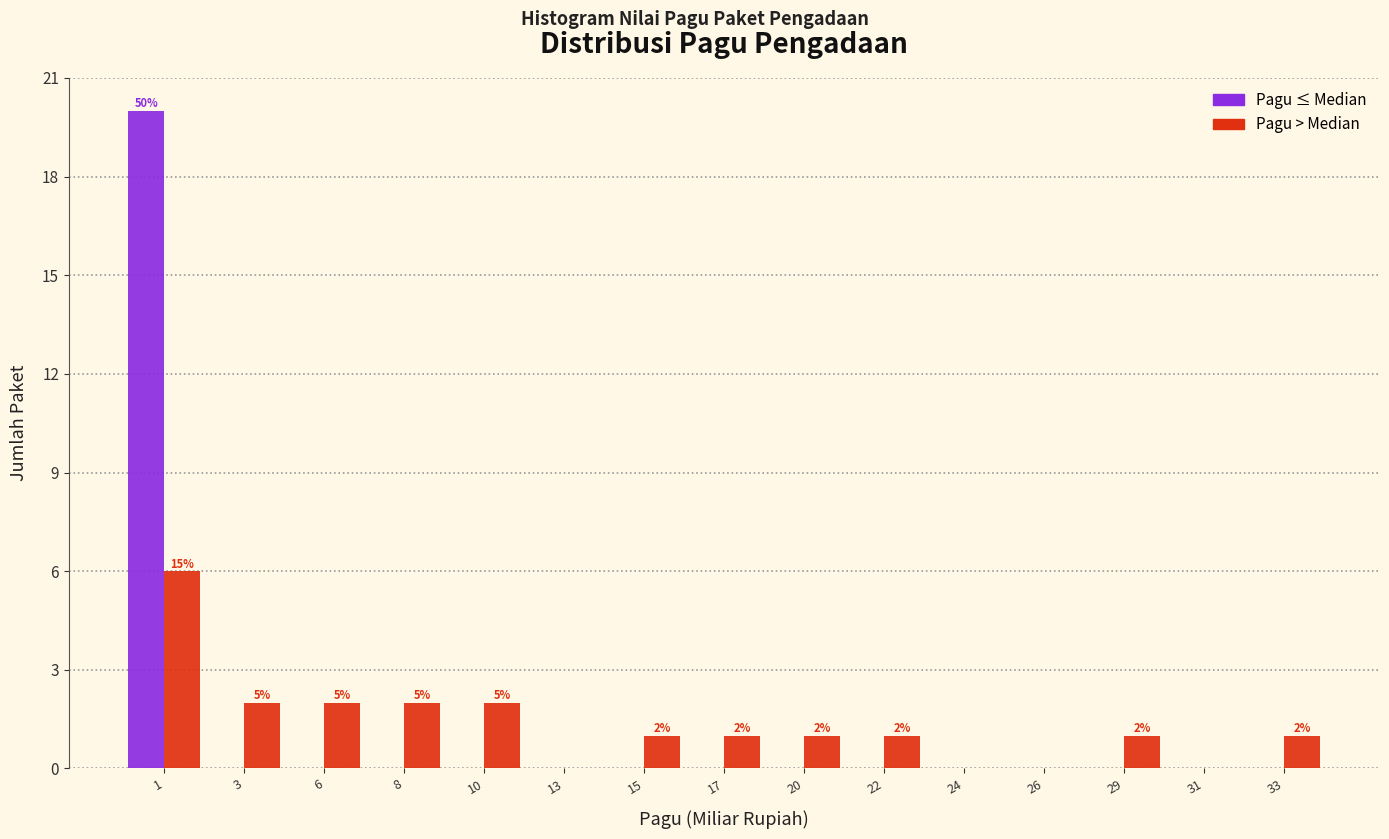

Reading left to right, what are all the values shown in this chart?

Pagu ≤ Median: 1=20	3=0	6=0	8=0	10=0	13=0	15=0	17=0	20=0	22=0	24=0	26=0	29=0	31=0	33=0
Pagu > Median: 1=6	3=2	6=2	8=2	10=2	13=0	15=1	17=1	20=1	22=1	24=0	26=0	29=1	31=0	33=1